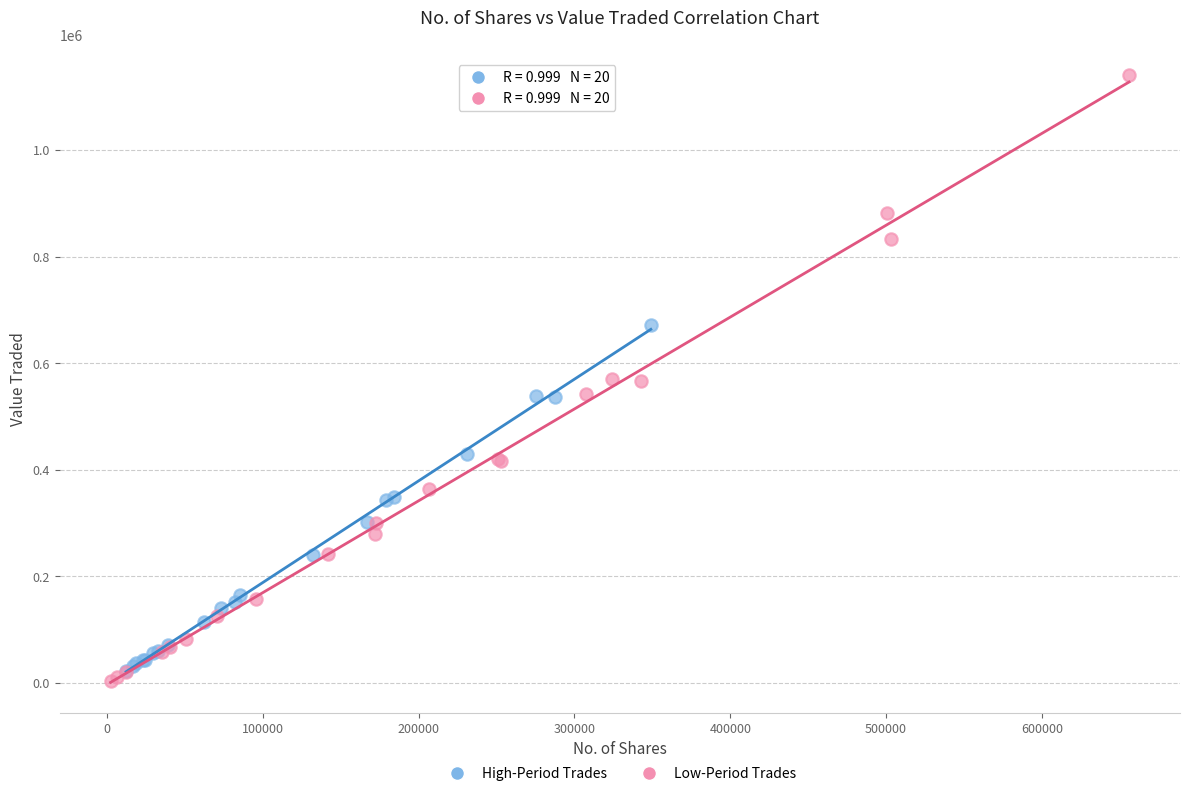

Which series contains the highest Y value?

Low-Period Trades